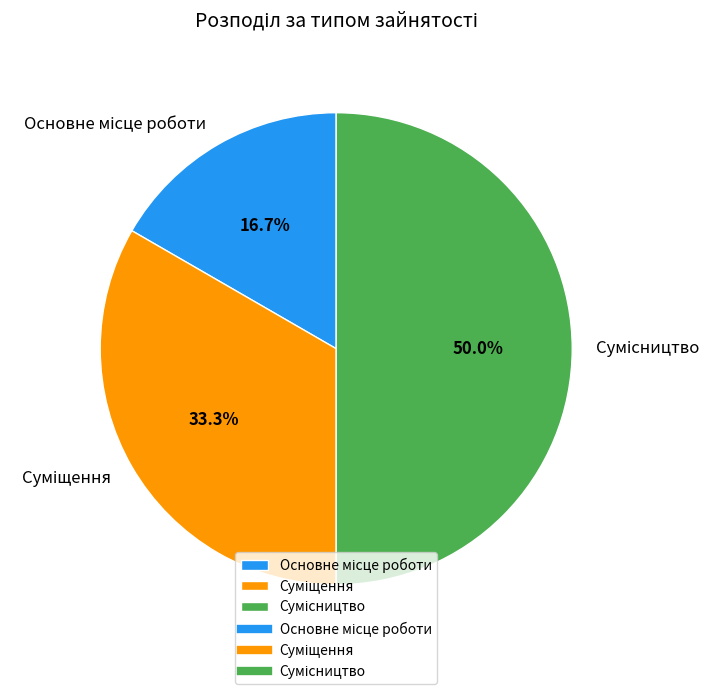

Which category has the smallest portion of the pie?

Основне місце роботи